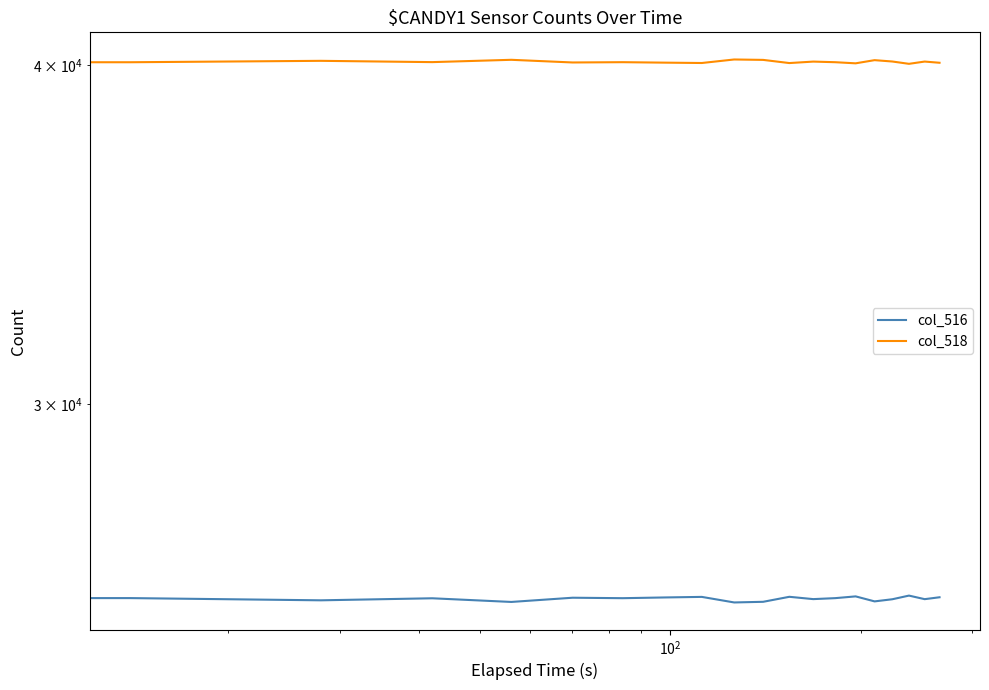

How many lines are shown in the chart?

2